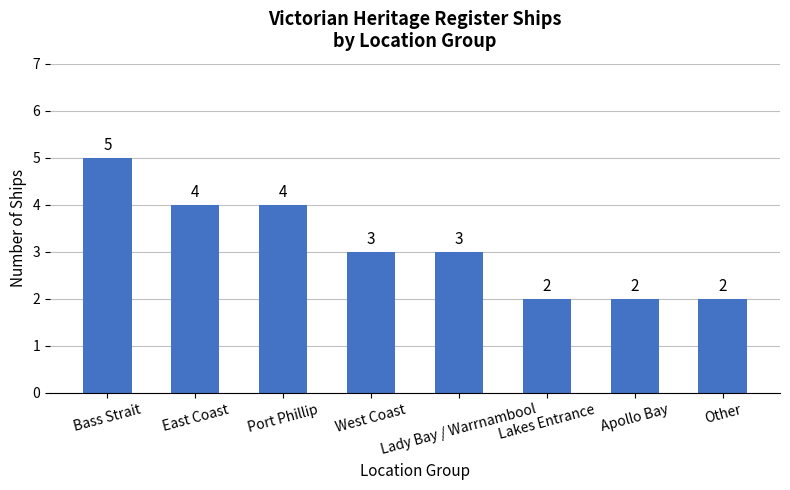

What is the value of the 8th bar from the left?

2